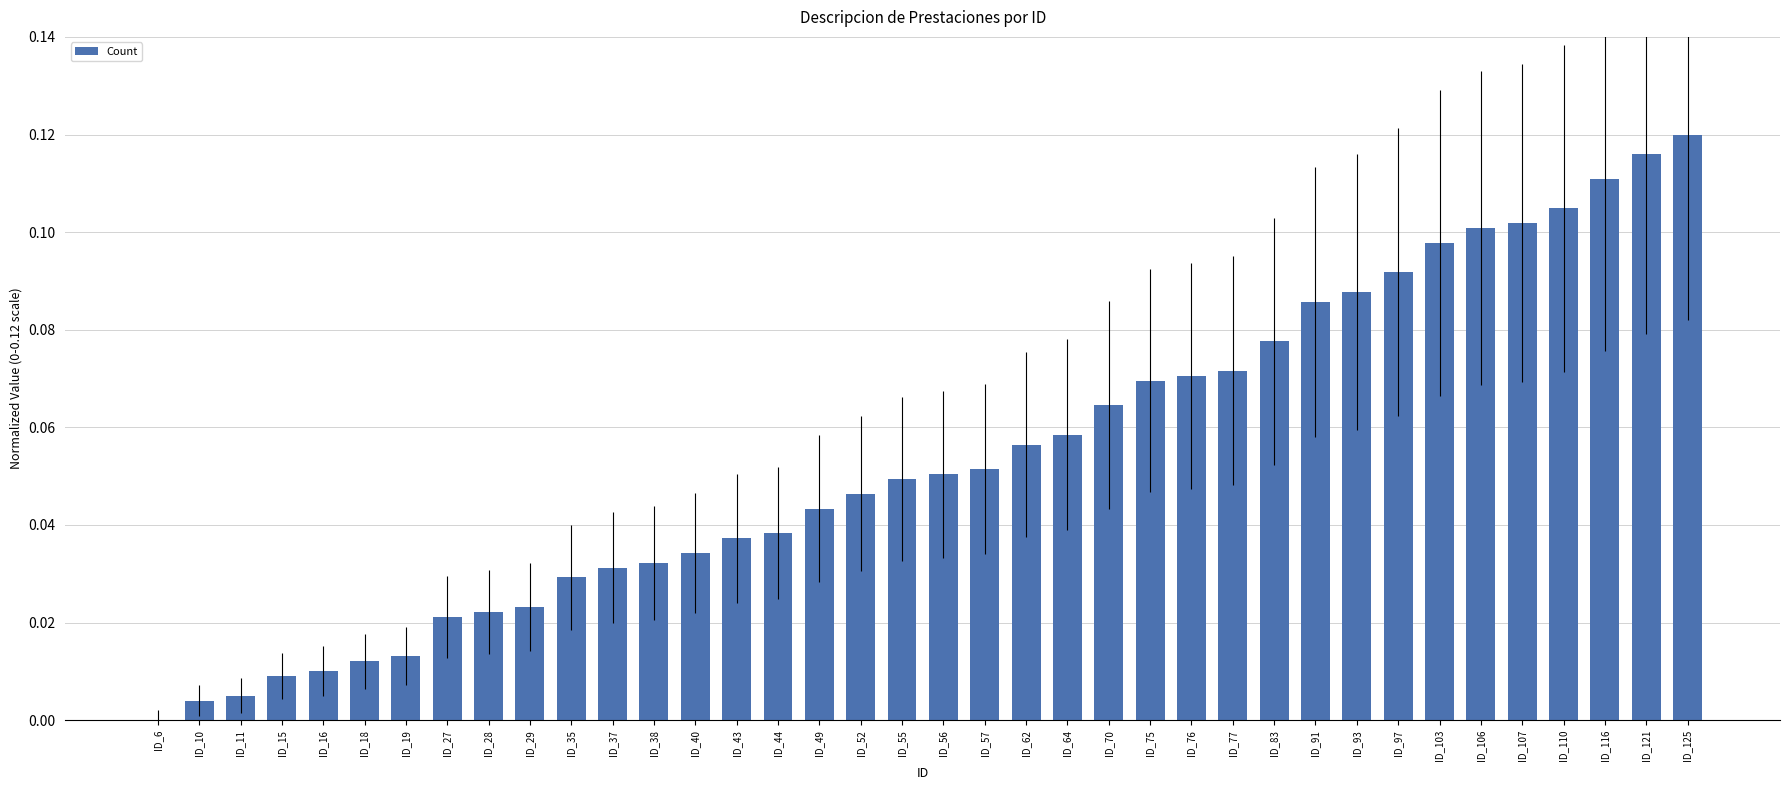

At which category does the chart reach its peak across all series?

ID_125